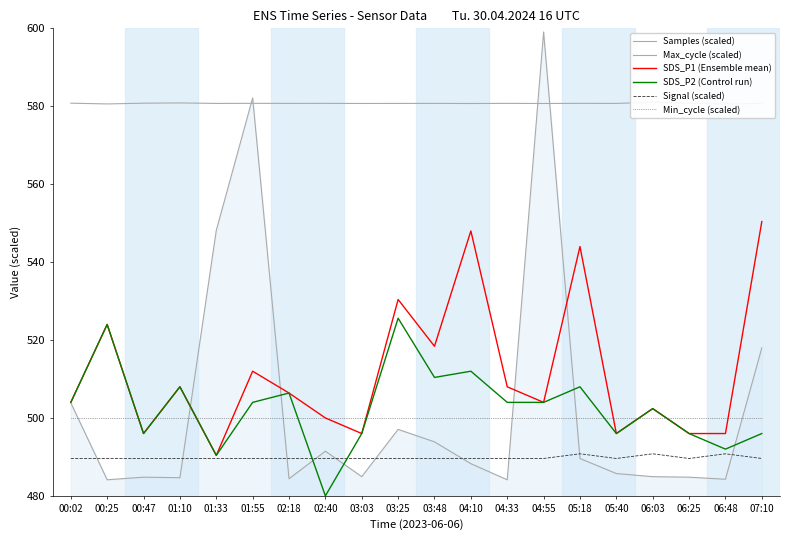

True or false: SDS_P2 (Control run) has a value of 480.0 at 02:40.

True